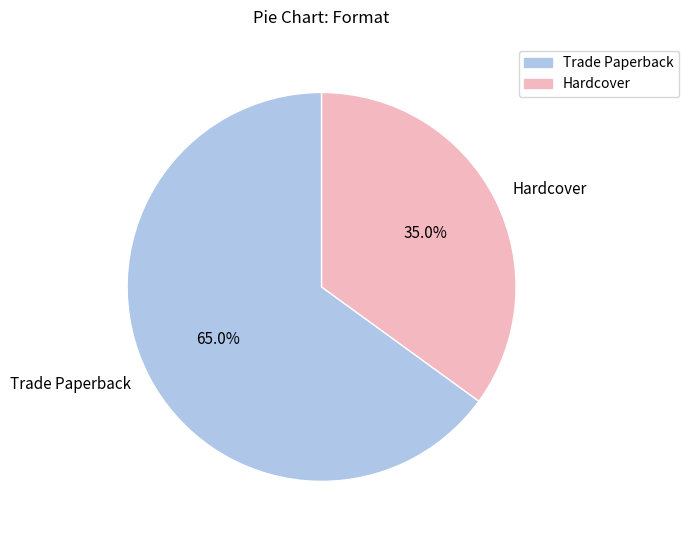

To the nearest percent, what is the combined percentage of Hardcover and Trade Paperback?

100%